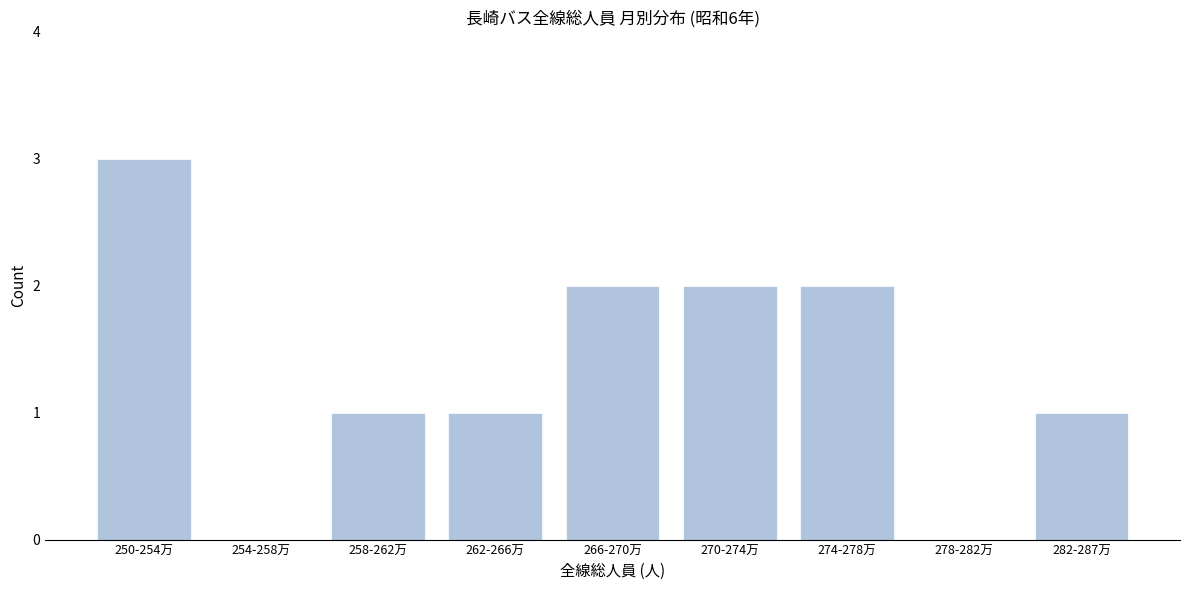

Reading right to left, transcribe all the data shown in this chart.

282-287万=1	278-282万=0	274-278万=2	270-274万=2	266-270万=2	262-266万=1	258-262万=1	254-258万=0	250-254万=3